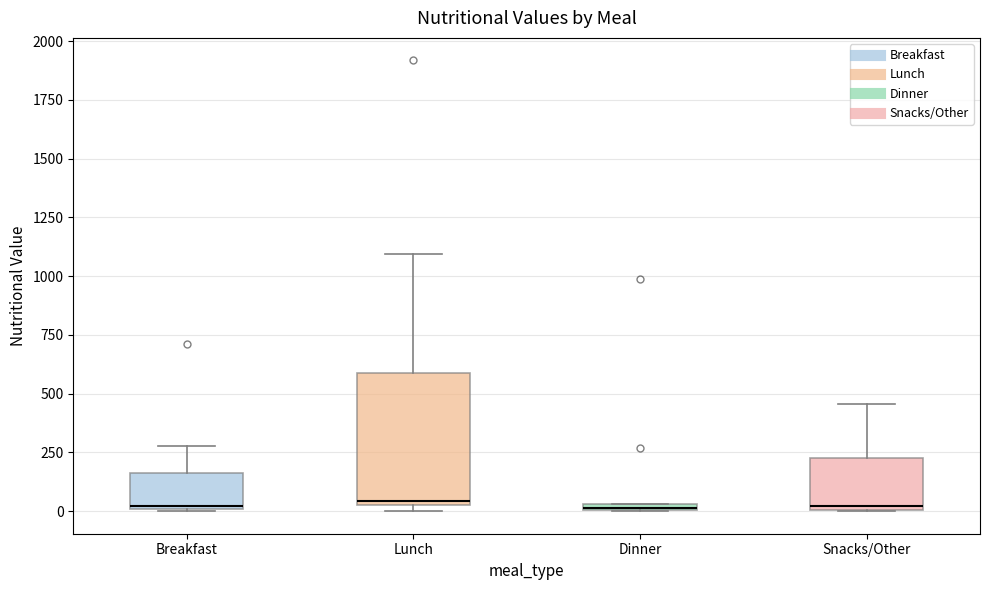

Comparing the boxes themselves (not the whiskers), which one is the tallest?

Lunch